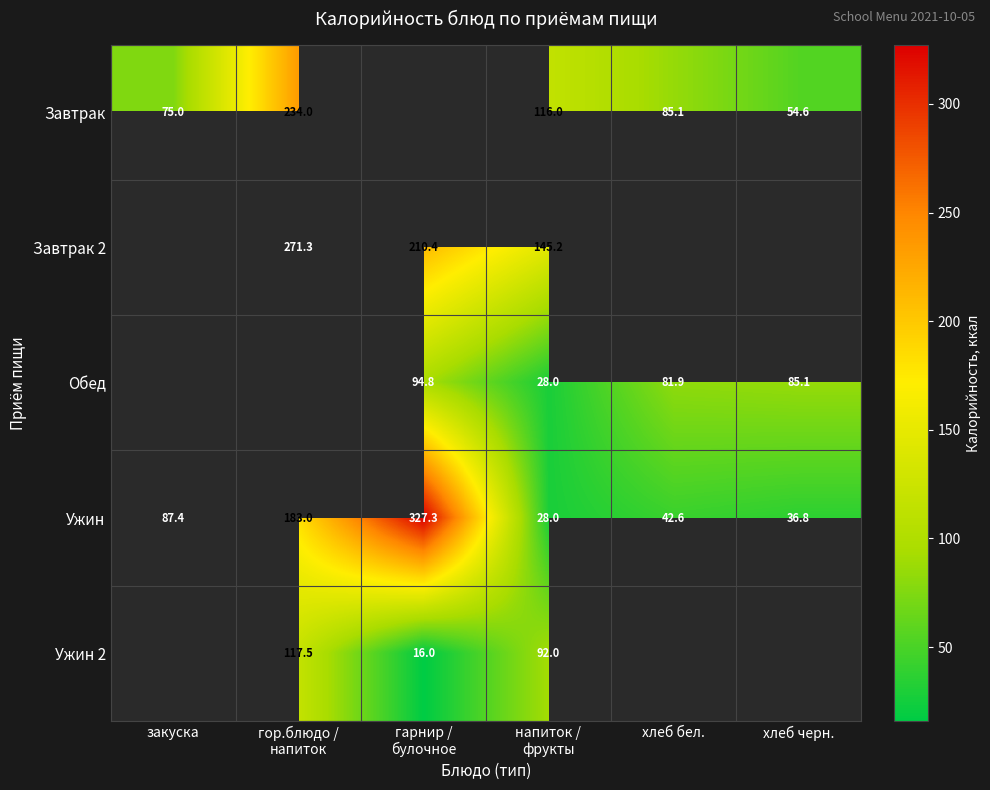

The Ужин series shows 36.8 at хлеб черн.. True or false?

True